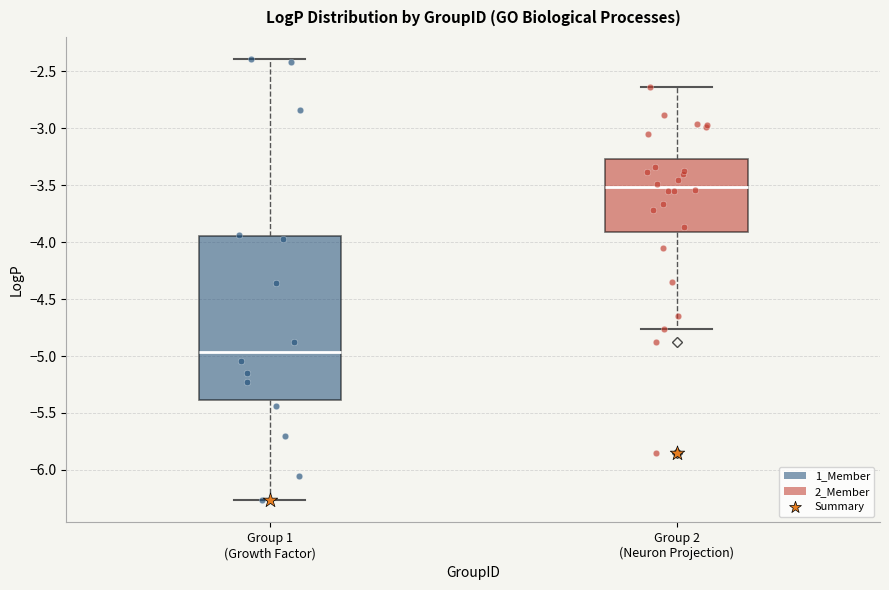

Which box is the tallest, from its lower edge to its upper edge?

Group 1 (Growth Factor)